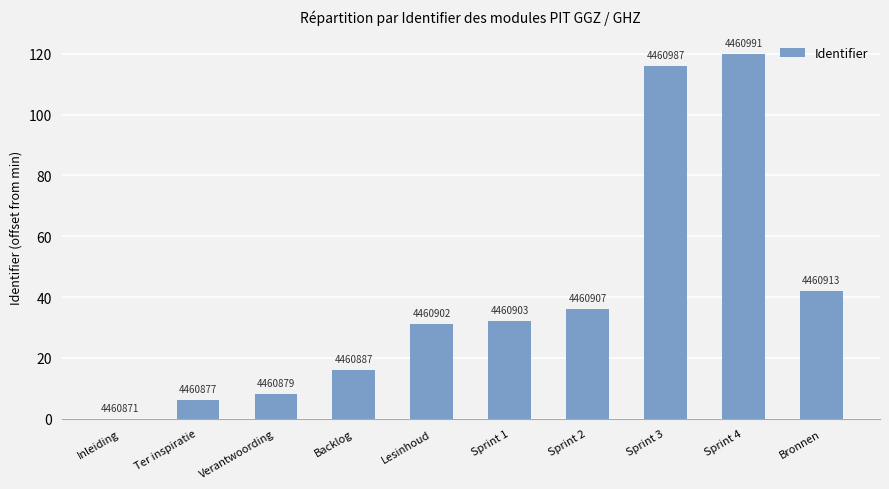

Rank the categories by value from highest to lowest.

Sprint 4, Sprint 3, Bronnen, Sprint 2, Sprint 1, Lesinhoud, Backlog, Verantwoording, Ter inspiratie, Inleiding